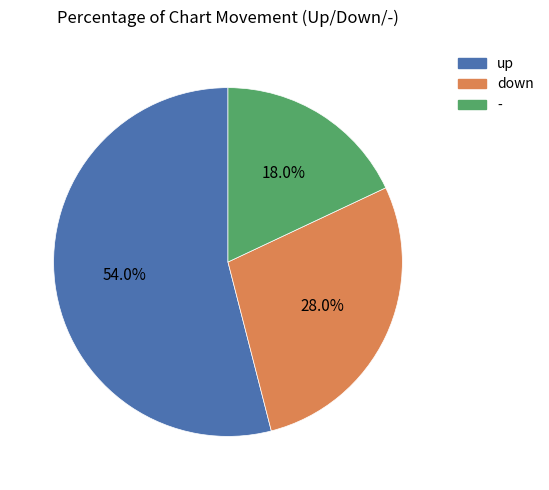

Is the sum of down and - greater than half?

No